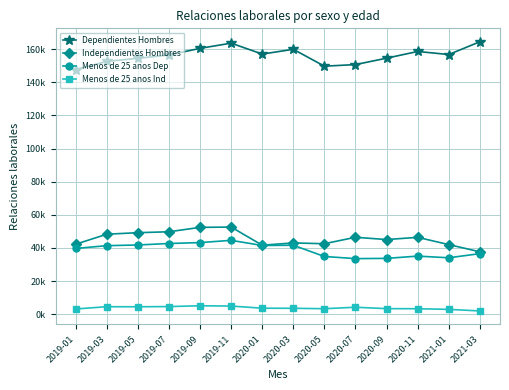

List the series in order of their peak value, highest first.

Dependientes Hombres, Independientes Hombres, Menos de 25 anos Dep, Menos de 25 anos Ind